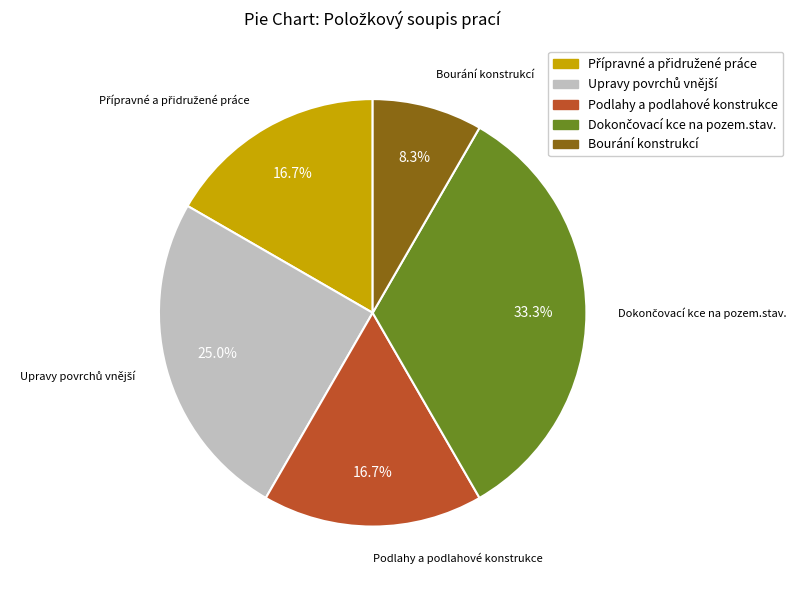

How many slices are in this pie chart?

5